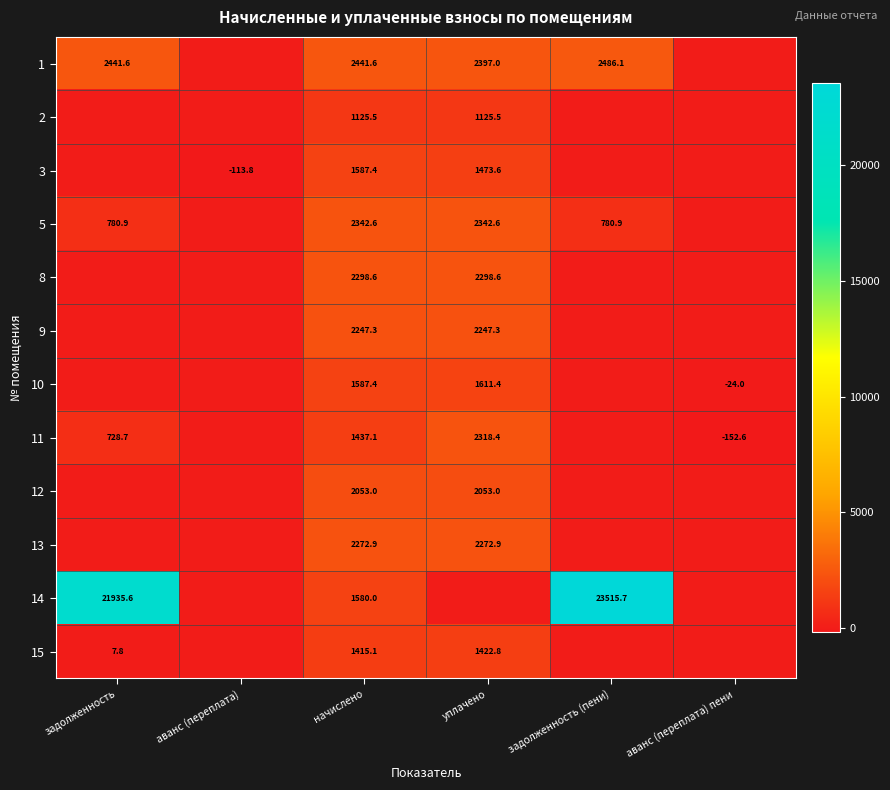

What is the difference between the highest and lowest values at начислено?

1316.1